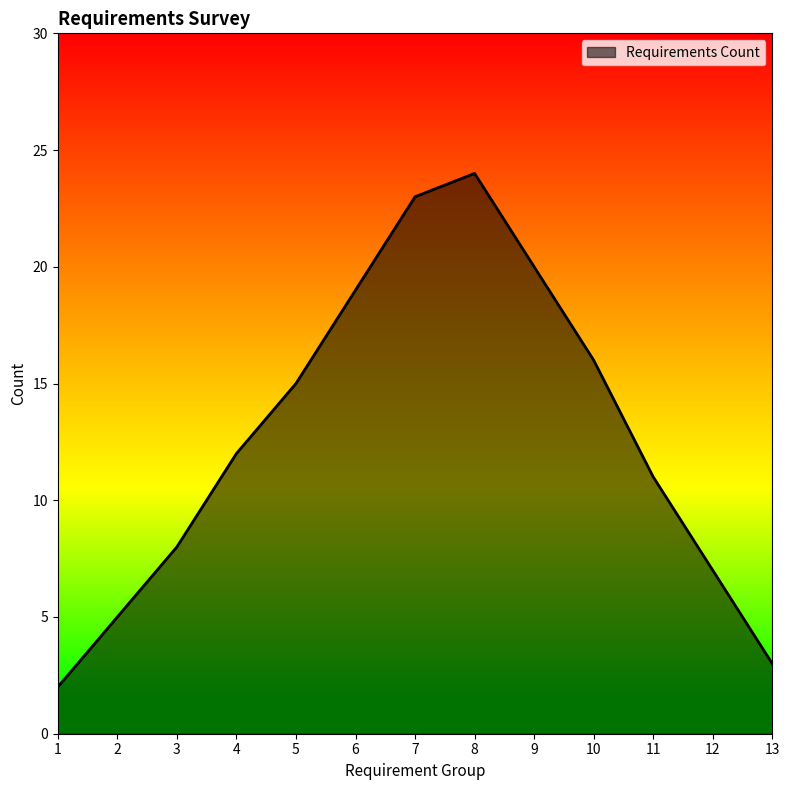

How many distinct data groups are displayed?

1